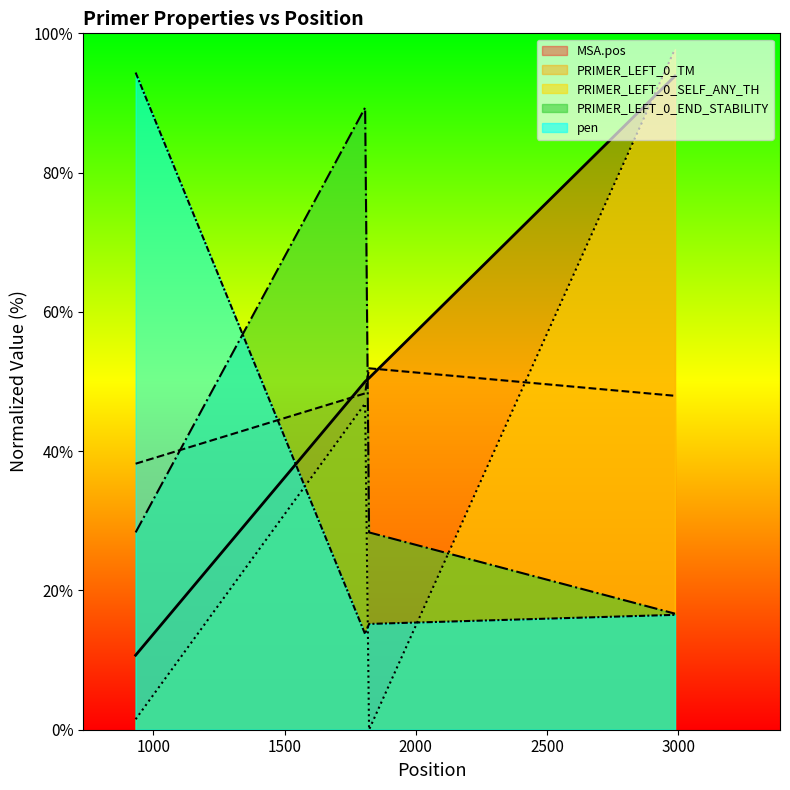

List the labels in order of MSA.pos value, smallest first.

933, 1807, 1822, 2987